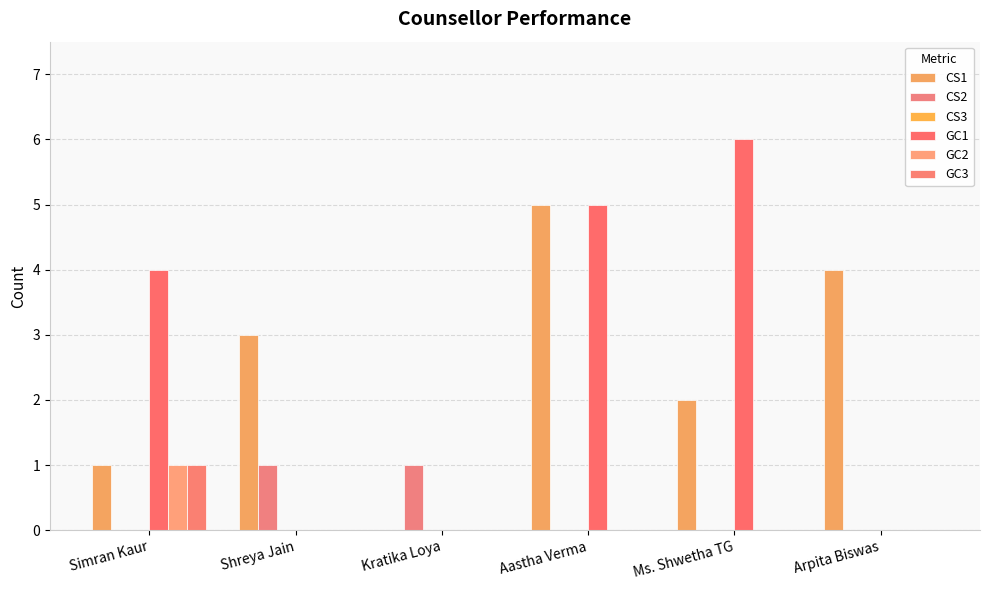

Reading right to left, extract all data points from this chart.

CS1: 4	2	5	0	3	1
CS2: 0	0	0	1	1	0
CS3: 0	0	0	0	0	0
GC1: 0	6	5	0	0	4
GC2: 0	0	0	0	0	1
GC3: 0	0	0	0	0	1